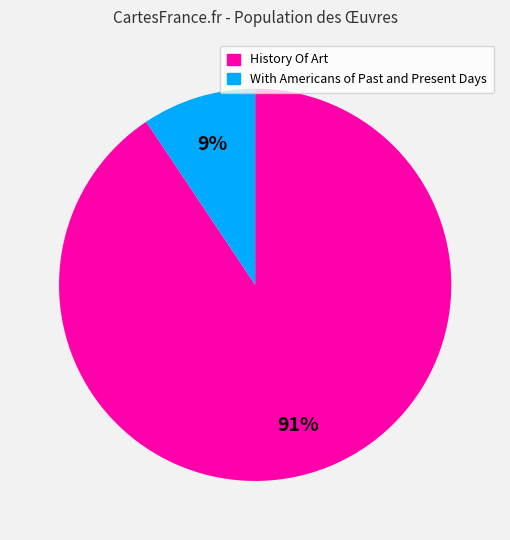

Which slice is the smallest?

With Americans of Past and Present Days